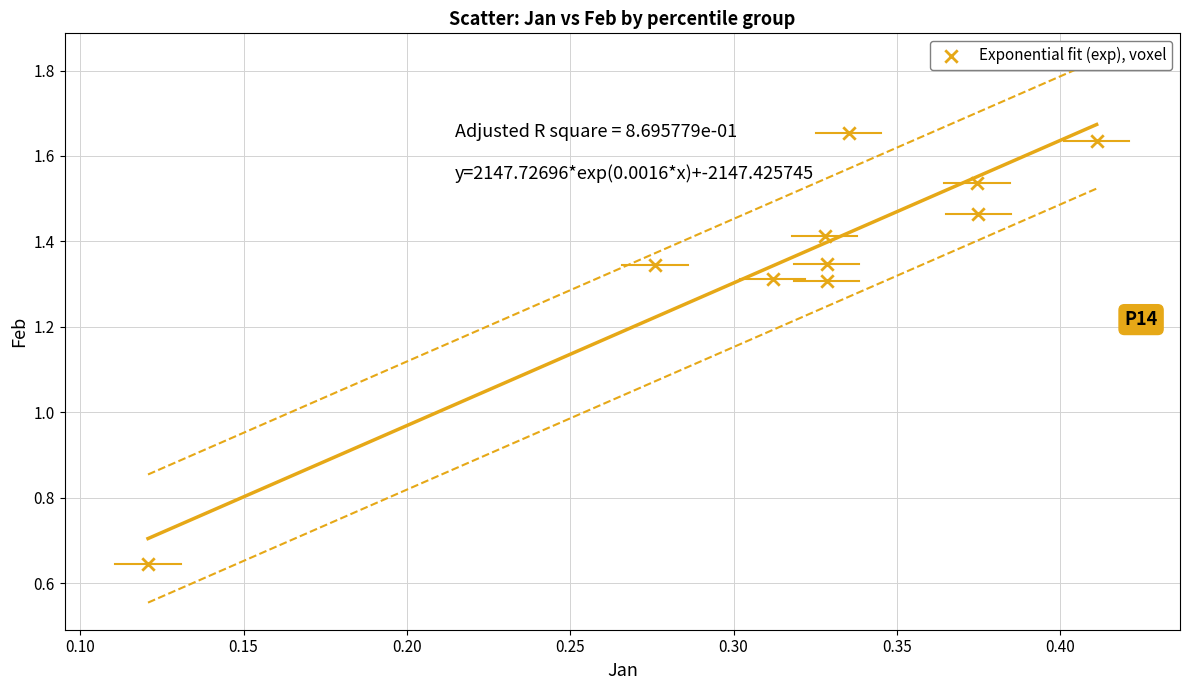

What is the average X value?

0.3